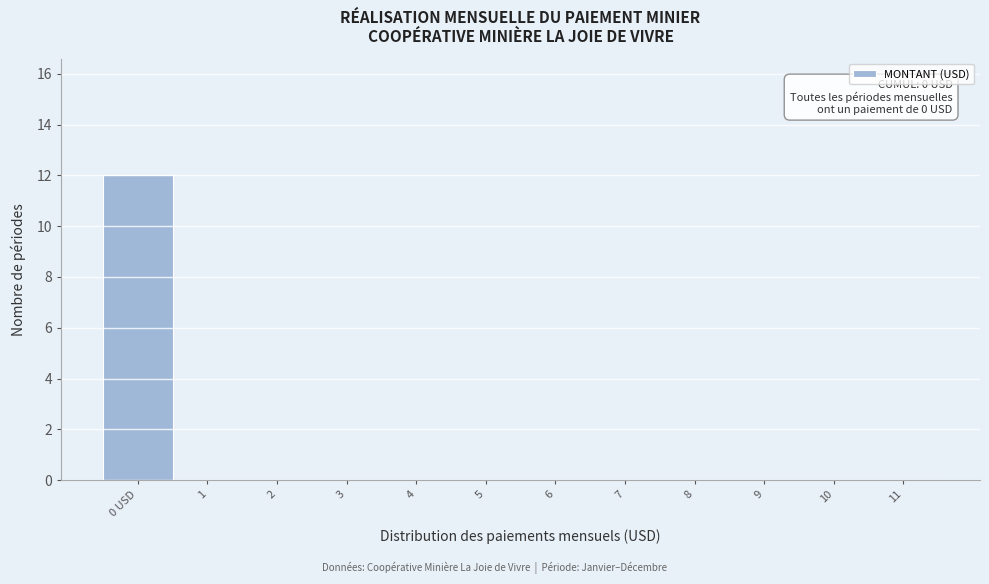

Reading right to left, list all the values displayed in this chart.

11=0	10=0	9=0	8=0	7=0	6=0	5=0	4=0	3=0	2=0	1=0	0 USD=12